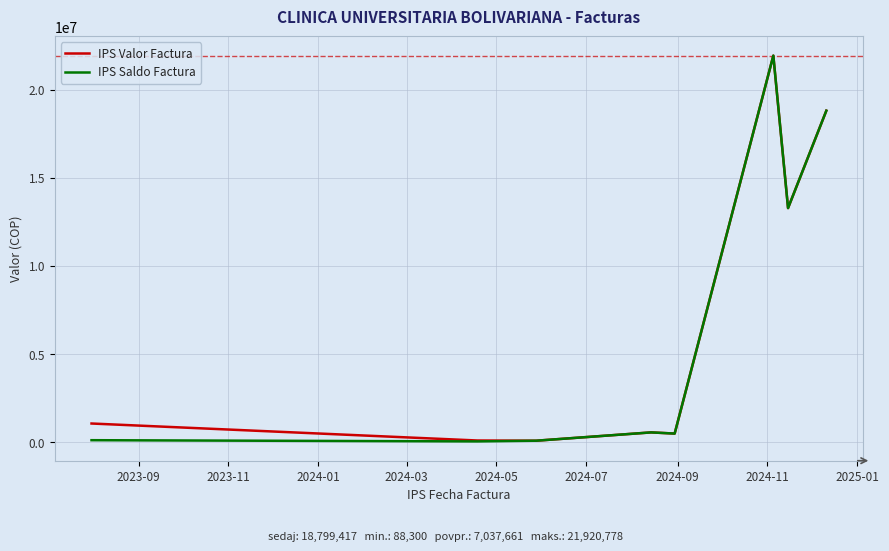

What is the highest value of the IPS Valor Factura series?

21920778